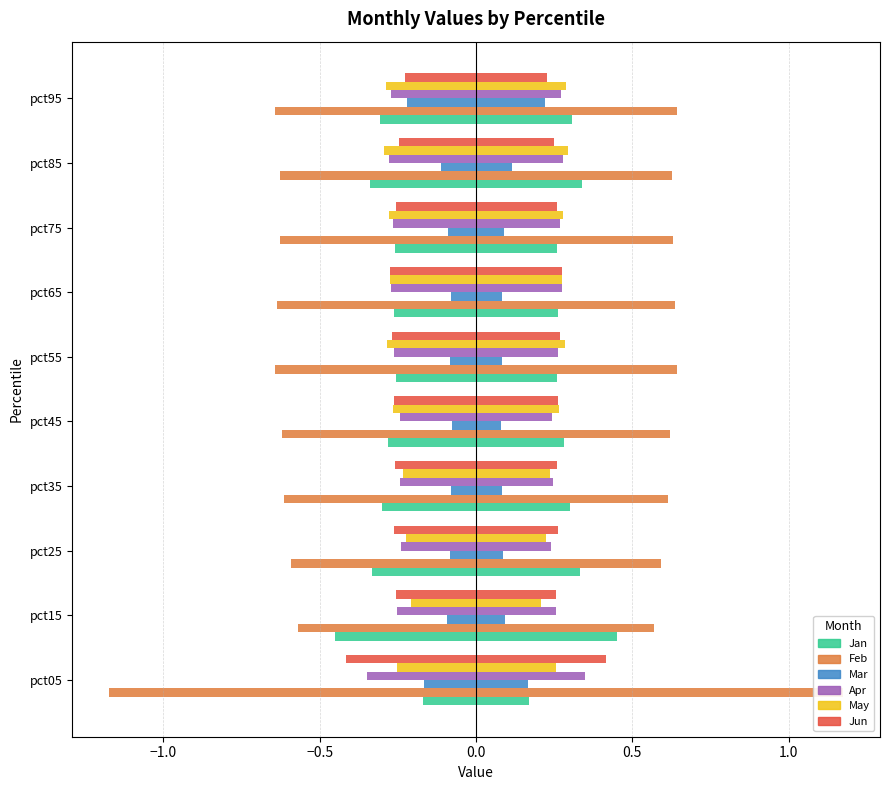

List the labels in order of Apr value, smallest first.

pct05, pct85, pct65, pct95, pct75, pct55, pct15, pct35, pct45, pct25